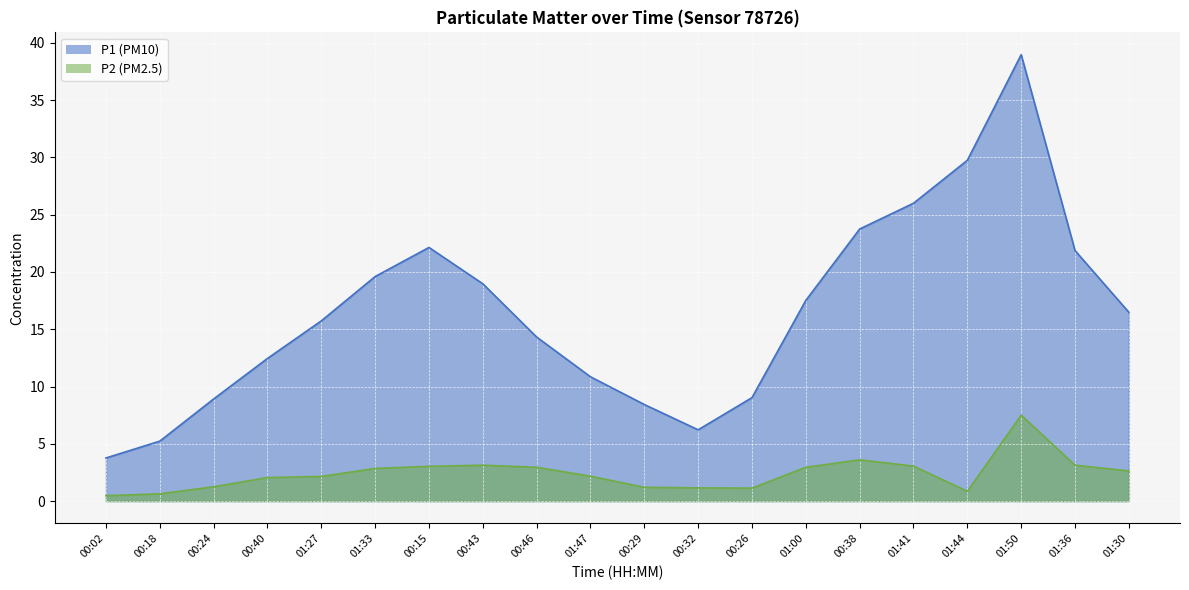

What is the value of the P1 point at the 7th from the left?

22.1